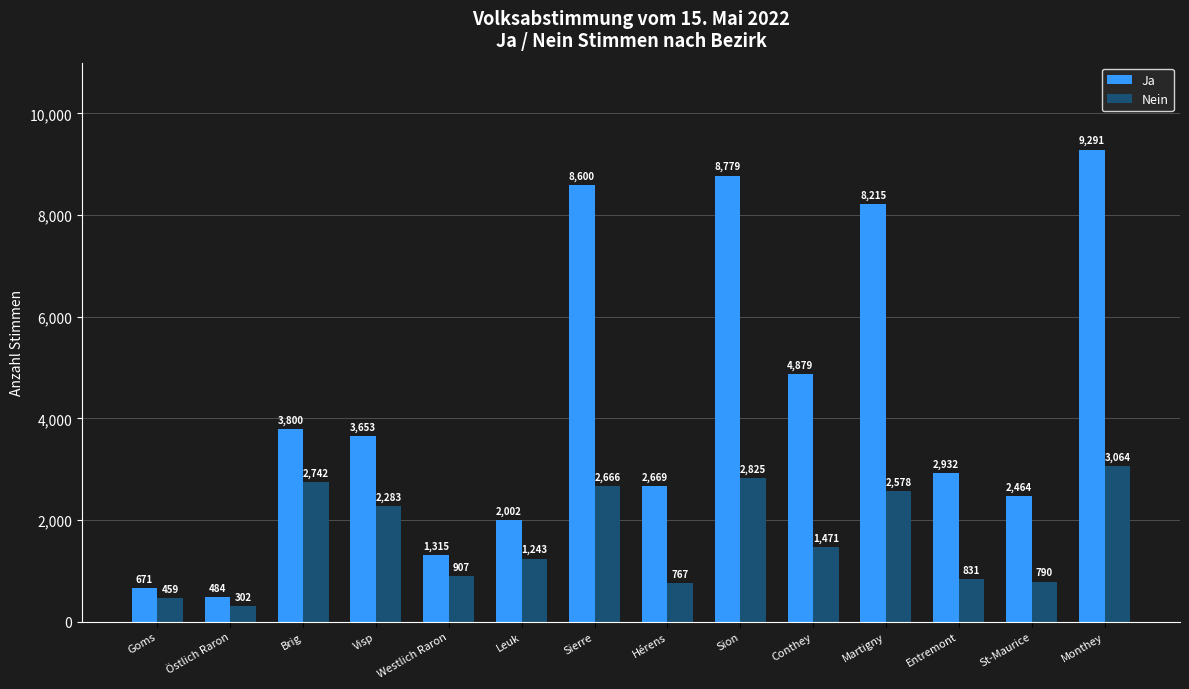

At which label is Ja closest to 4887?

Conthey